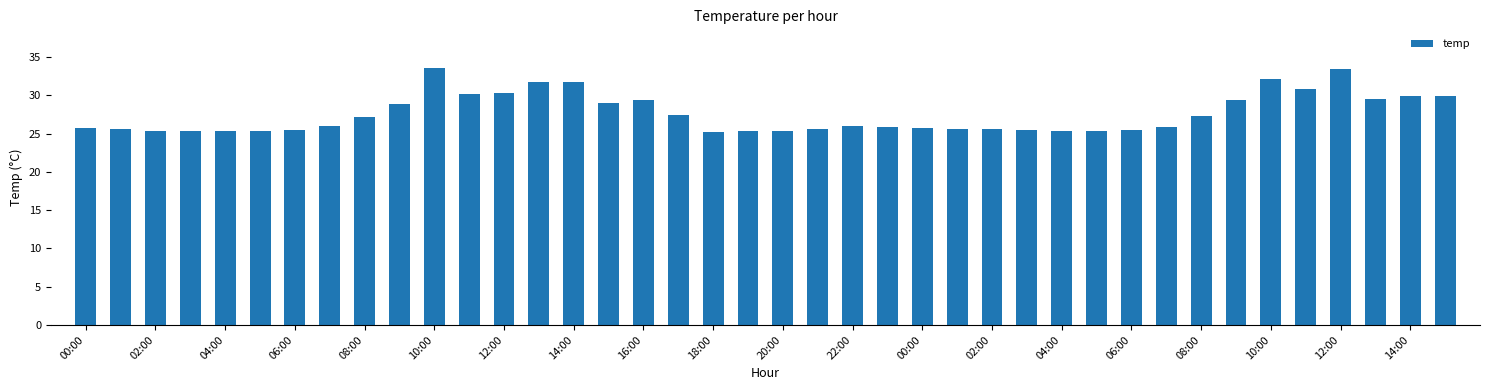

What is the sum of all values?

1104.0